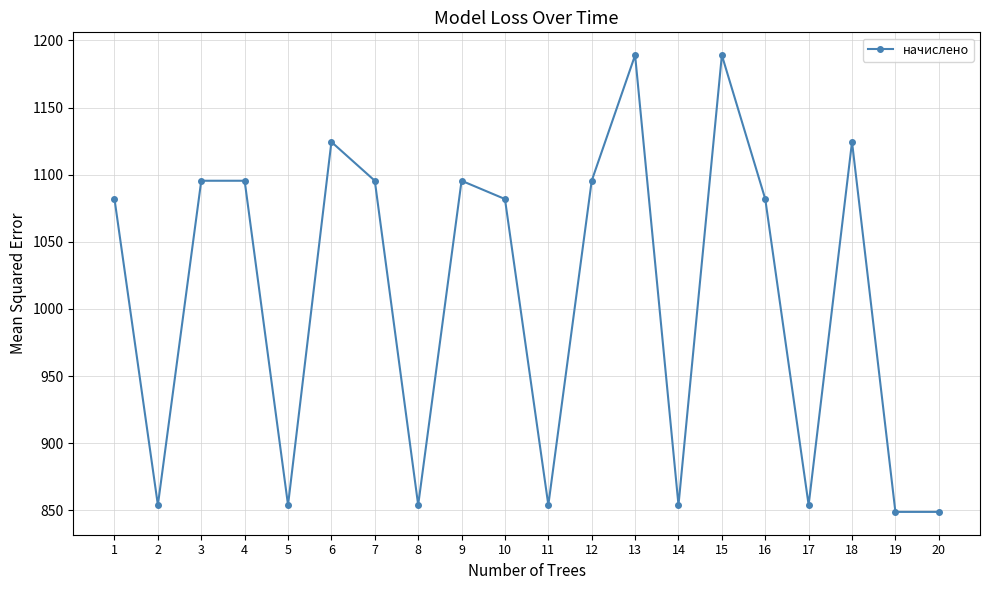

What is the average value?

1008.5